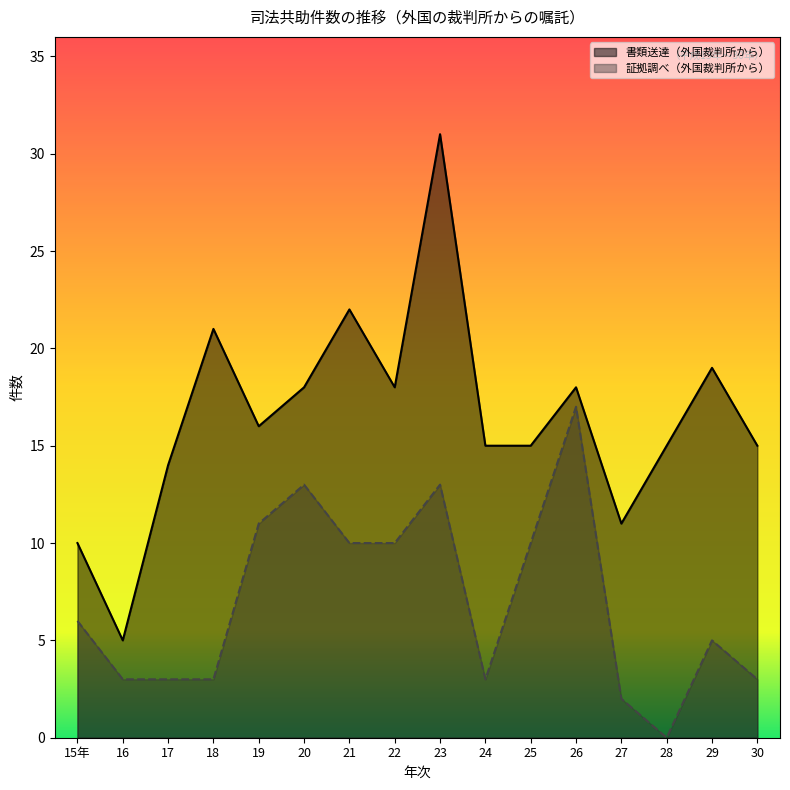

Which category has the lowest value in the 書類送達（外国裁判所から） series?

16